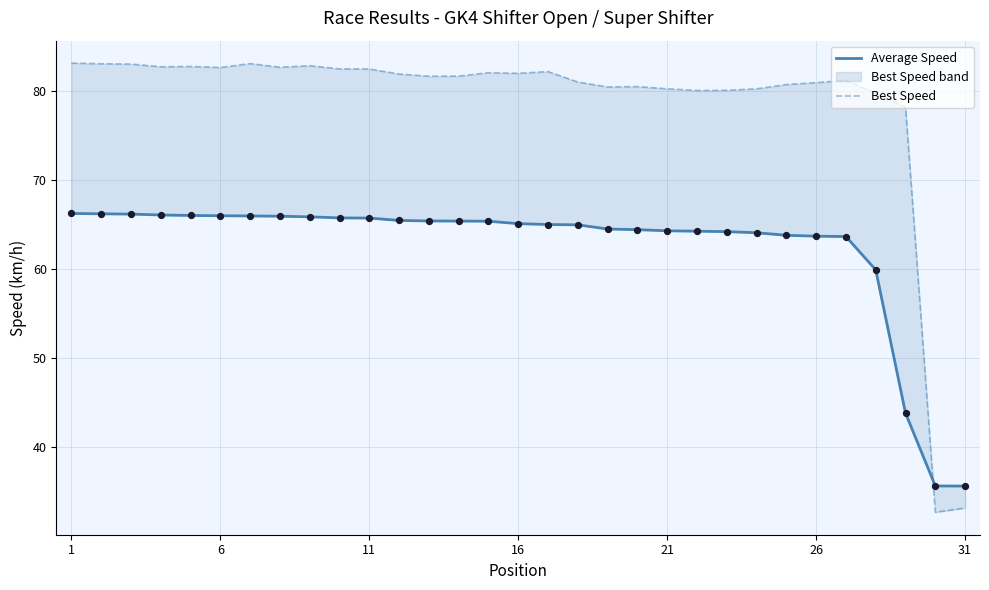

Which series has the widest spread of Y values?

Best Speed